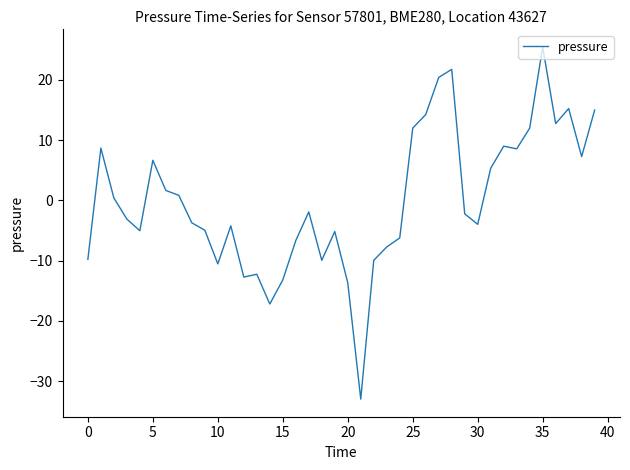

What is the difference between the maximum and minimum values?

58.4